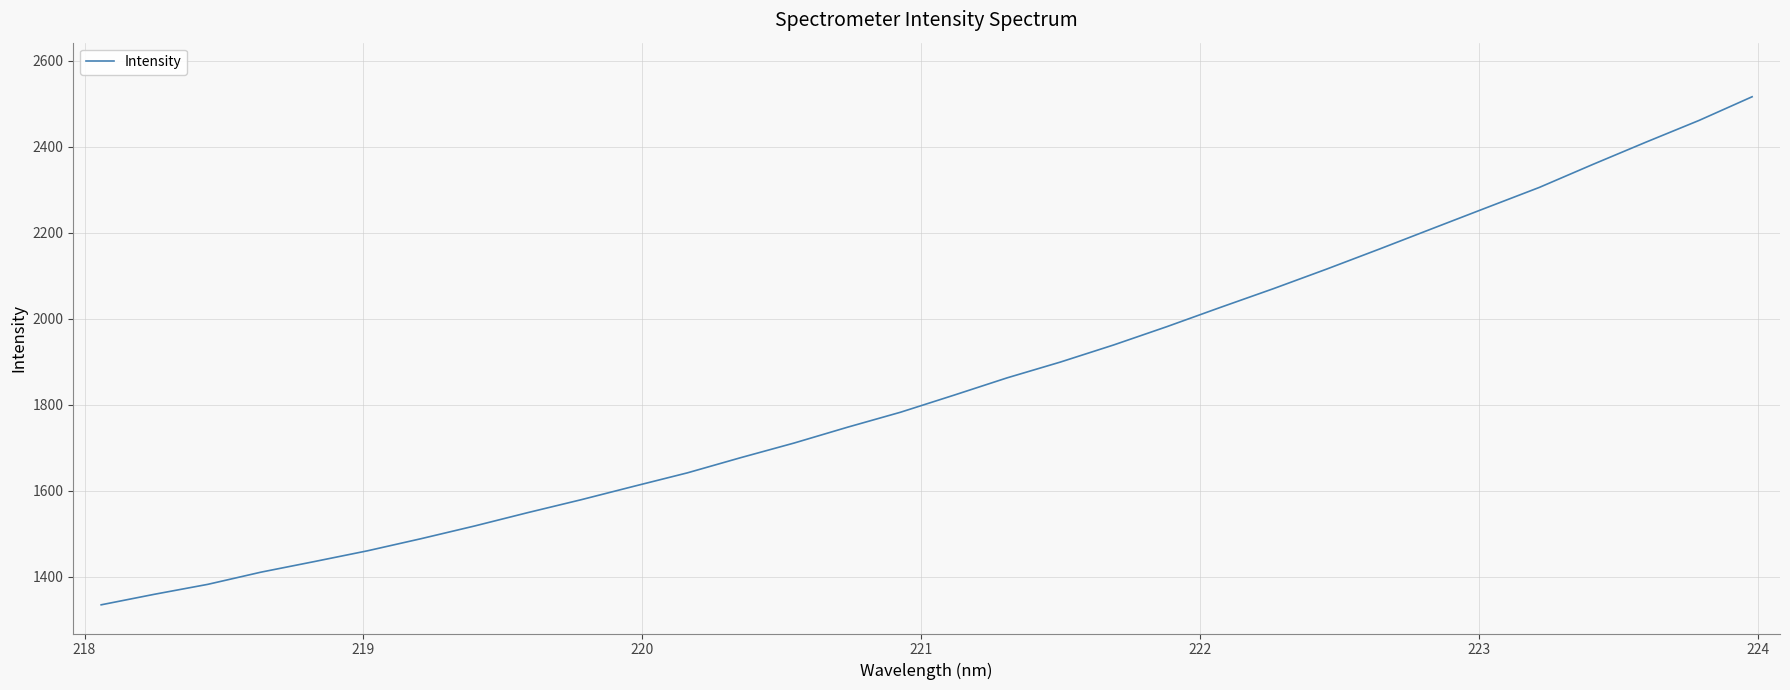

What is the maximum value shown in the chart?

2516.3